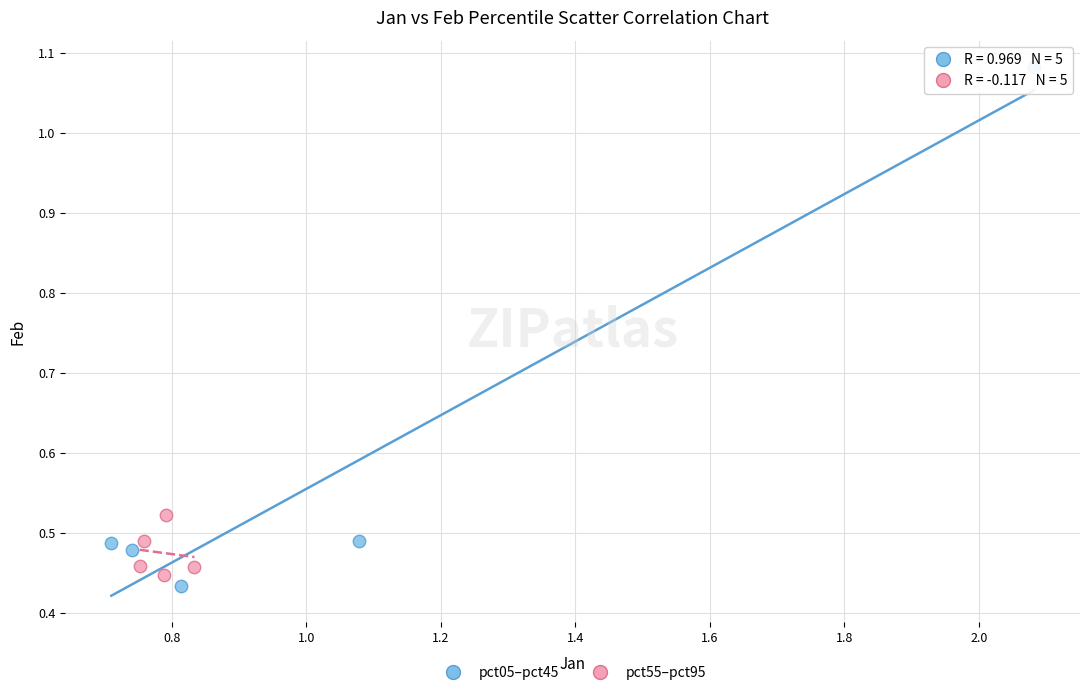

What are all the series names shown in the legend?

pct05–pct45, pct55–pct95